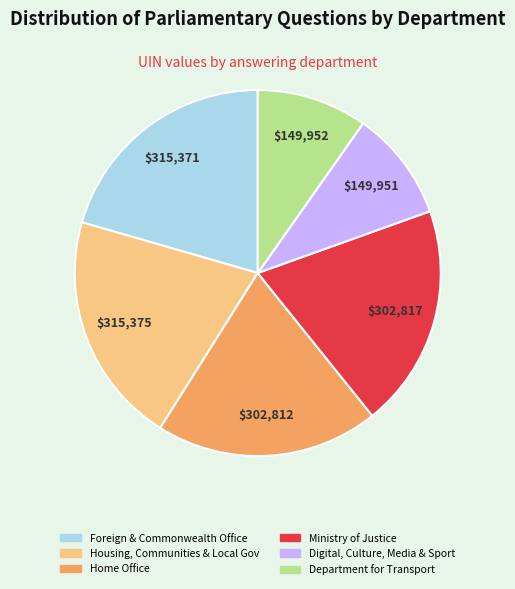

Does any single category account for the majority?

No